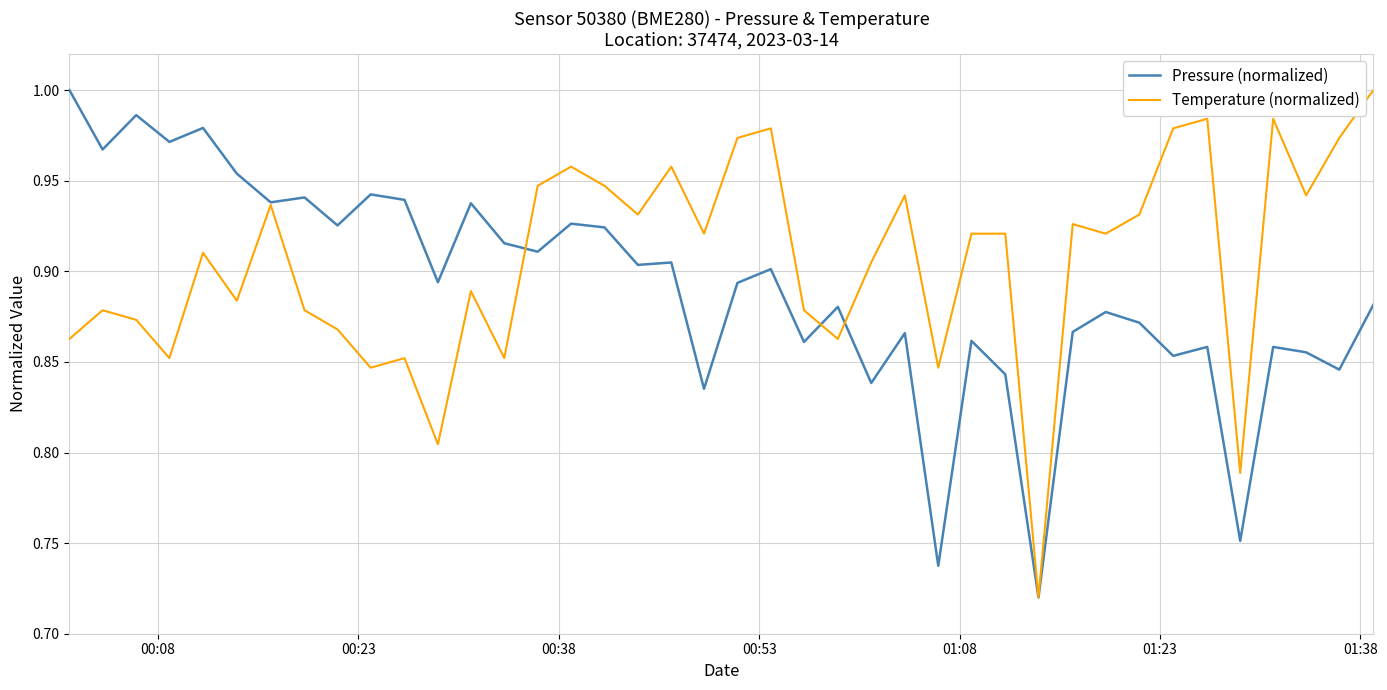

Which series has the largest total across all categories?

Temperature (normalized)